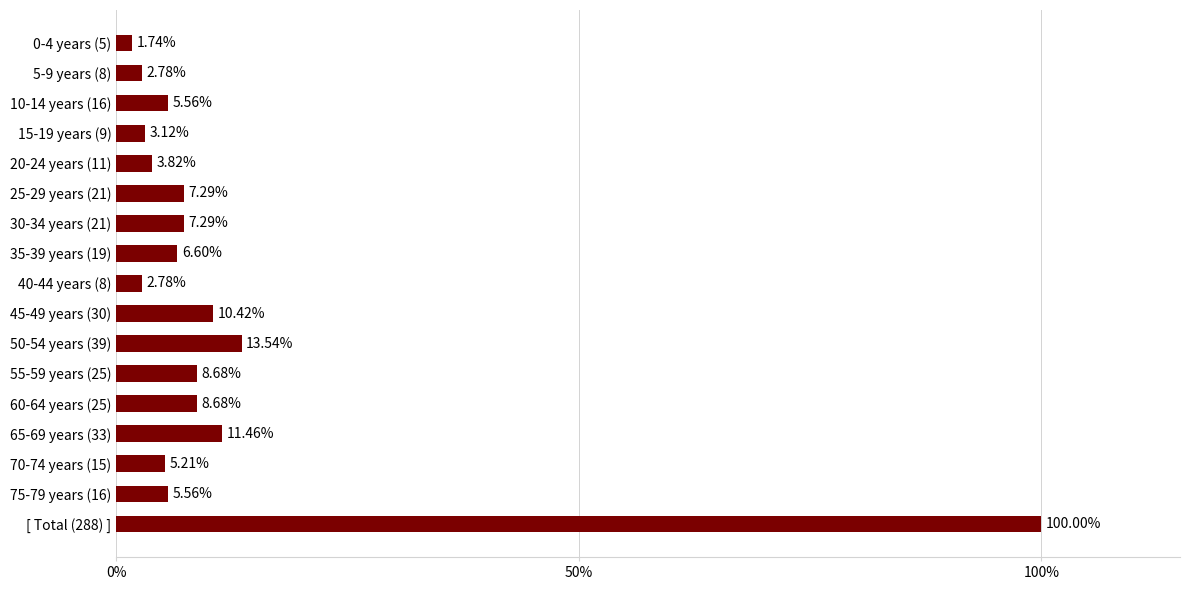

What is the change in value from 65-69 years (33) to 75-79 years (16)?

-5.9